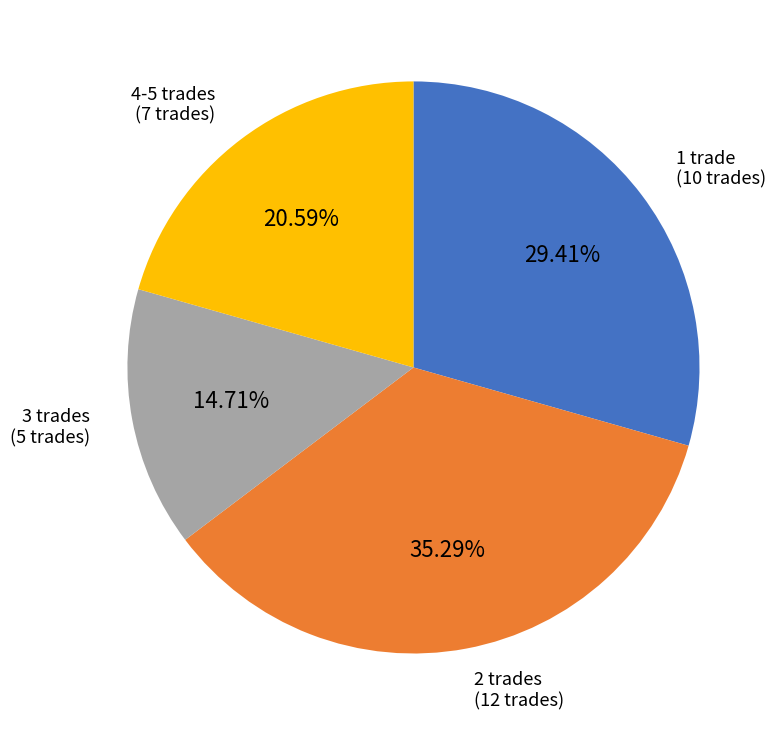

Is there a majority slice in this chart?

No